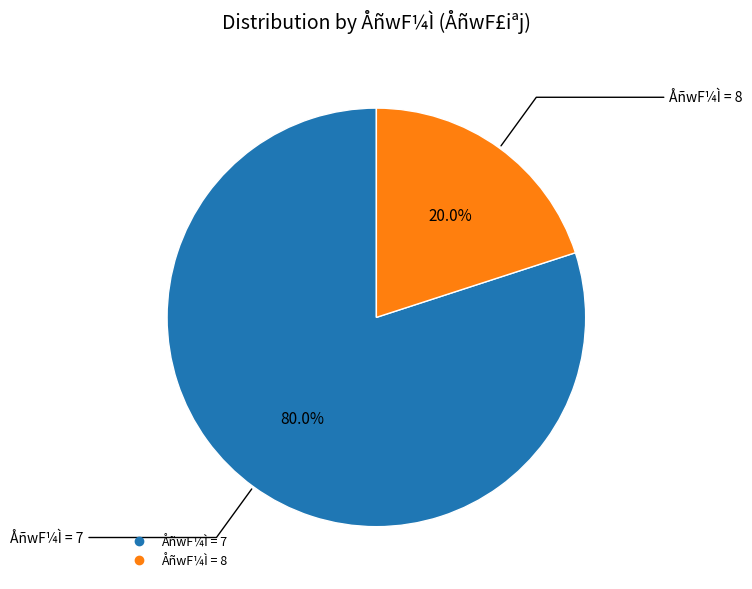

Is there a majority slice in this chart?

Yes